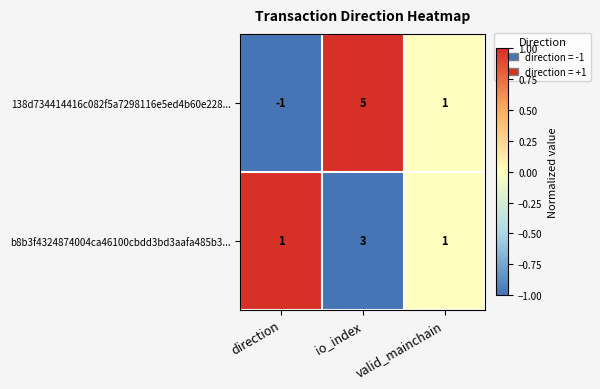

How many data points does each series have?

3